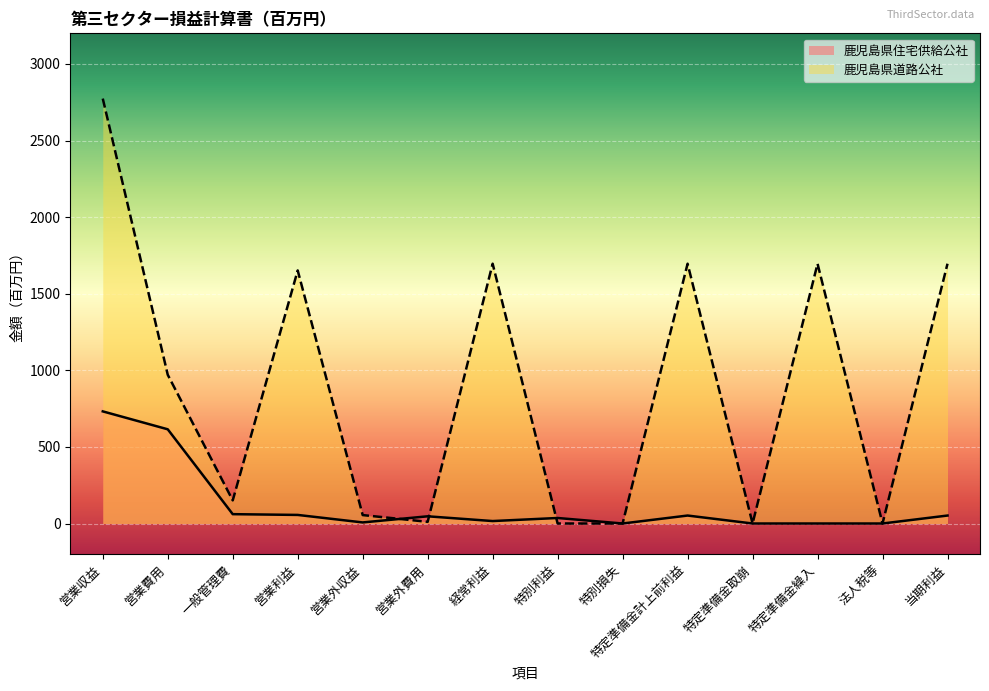

How many series are shown in this chart?

2